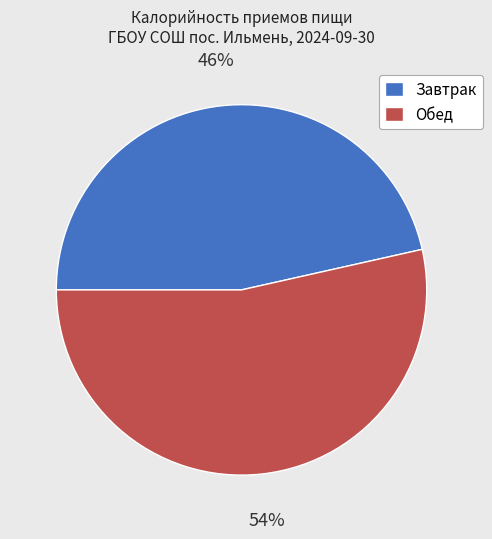

To the nearest percent, what is the combined percentage of Обед and Завтрак?

100%